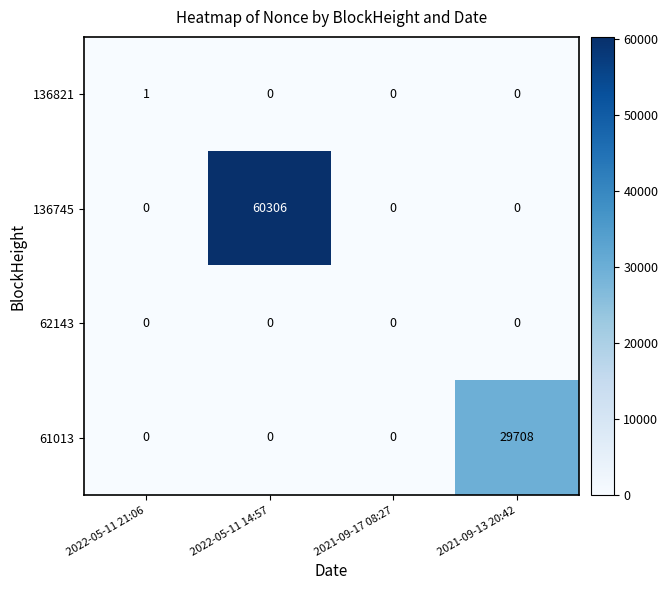

Reading right to left, extract all data points from this chart.

136821: 2021-09-13 20:42=0	2021-09-17 08:27=0	2022-05-11 14:57=0	2022-05-11 21:06=1
136745: 2021-09-13 20:42=0	2021-09-17 08:27=0	2022-05-11 14:57=60306	2022-05-11 21:06=0
62143: 2021-09-13 20:42=0	2021-09-17 08:27=0	2022-05-11 14:57=0	2022-05-11 21:06=0
61013: 2021-09-13 20:42=29708	2021-09-17 08:27=0	2022-05-11 14:57=0	2022-05-11 21:06=0